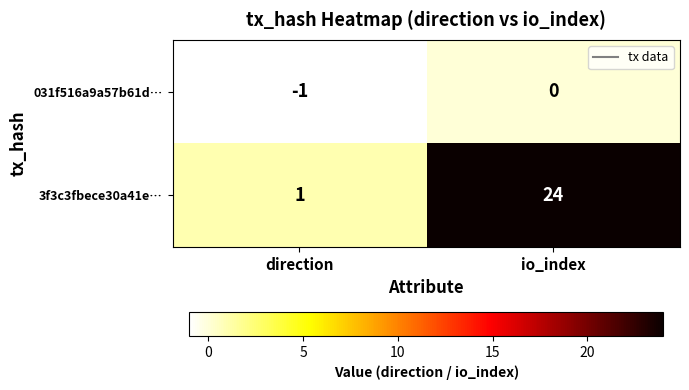

Is it true that 031f516a9a57b61d… equals 1 at io_index?

False